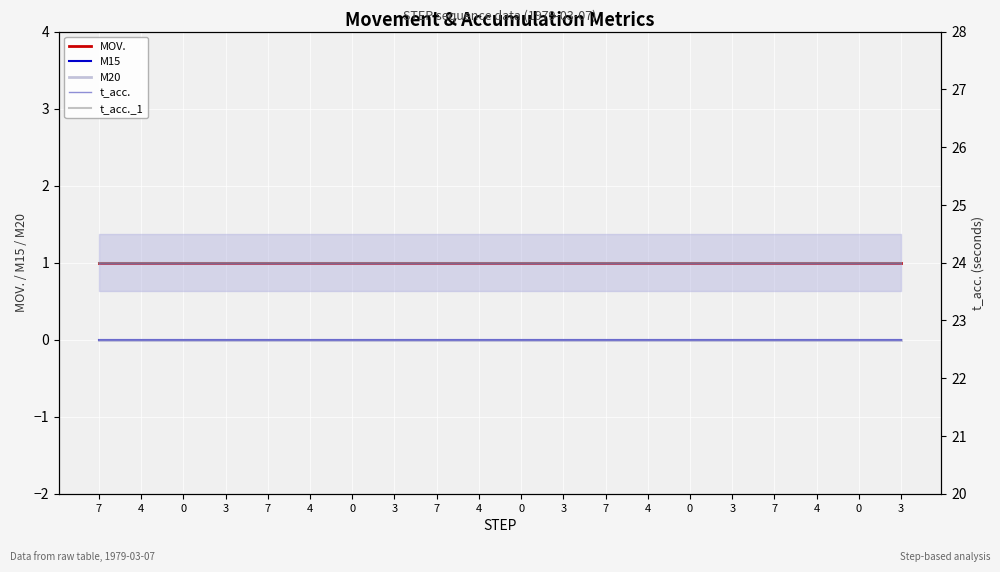

What is the sum of all t_acc. values?

480